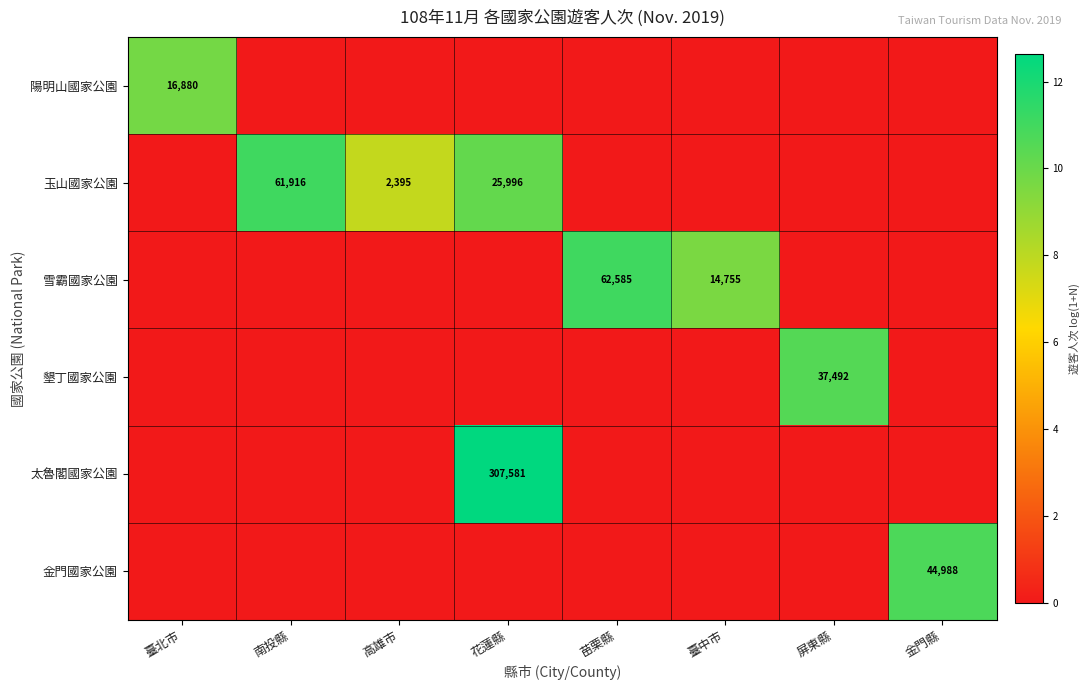

True or false: 玉山國家公園 has a value of 34892 at 南投縣.

False